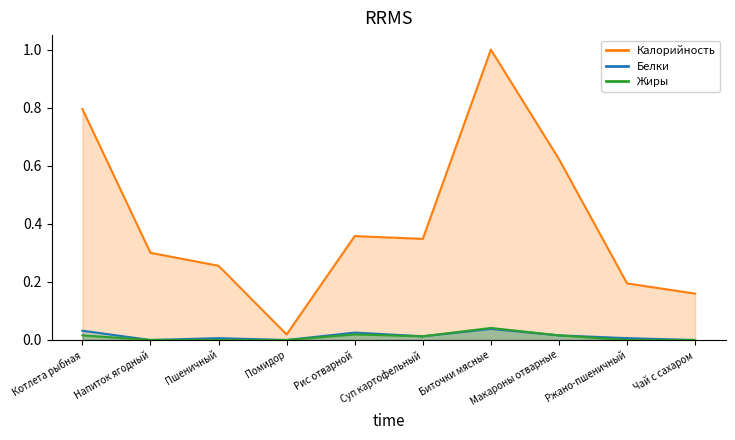

What is the average value of the Калорийность series?

0.4